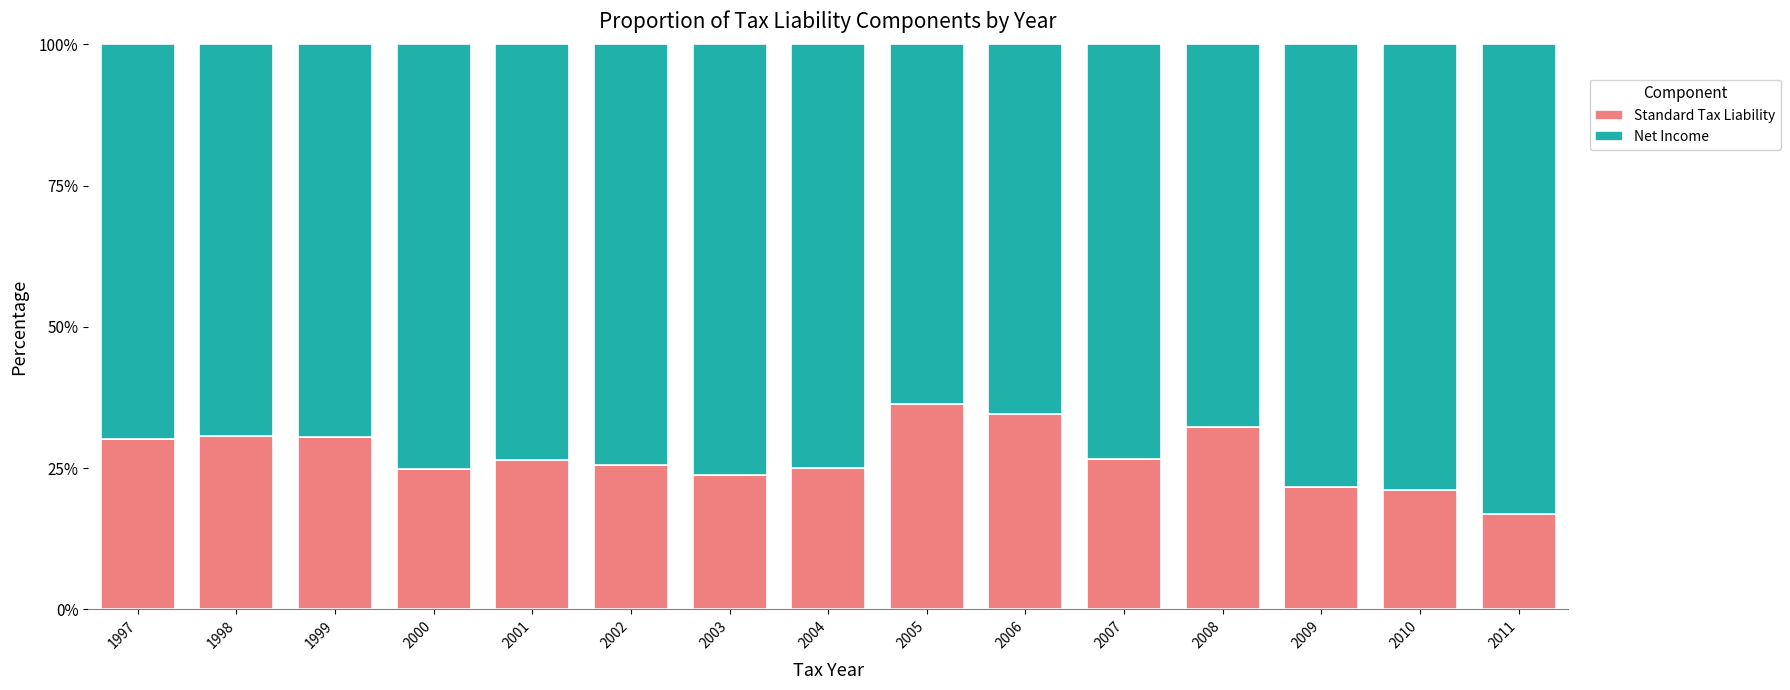

What is the sum of all Standard Tax Liability values?

406.2